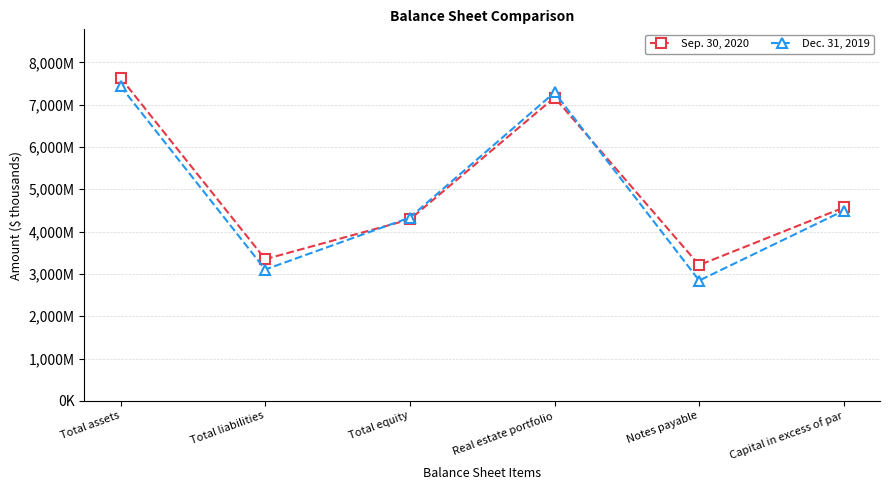

Reading left to right, what are all the values shown in this chart?

Sep. 30, 2020: 7634697	3347488	4287209	7167992	3208533	4569085
Dec. 31, 2019: 7434867	3103185	4331682	7287374	2842698	4495314